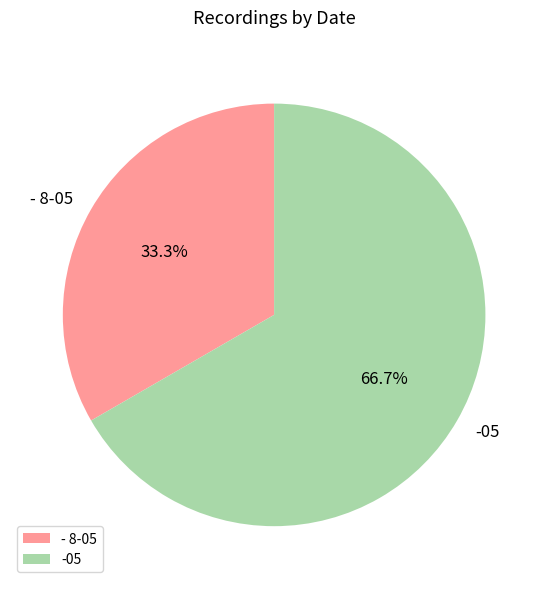

To the nearest percent, what portion does -05 represent?

67%